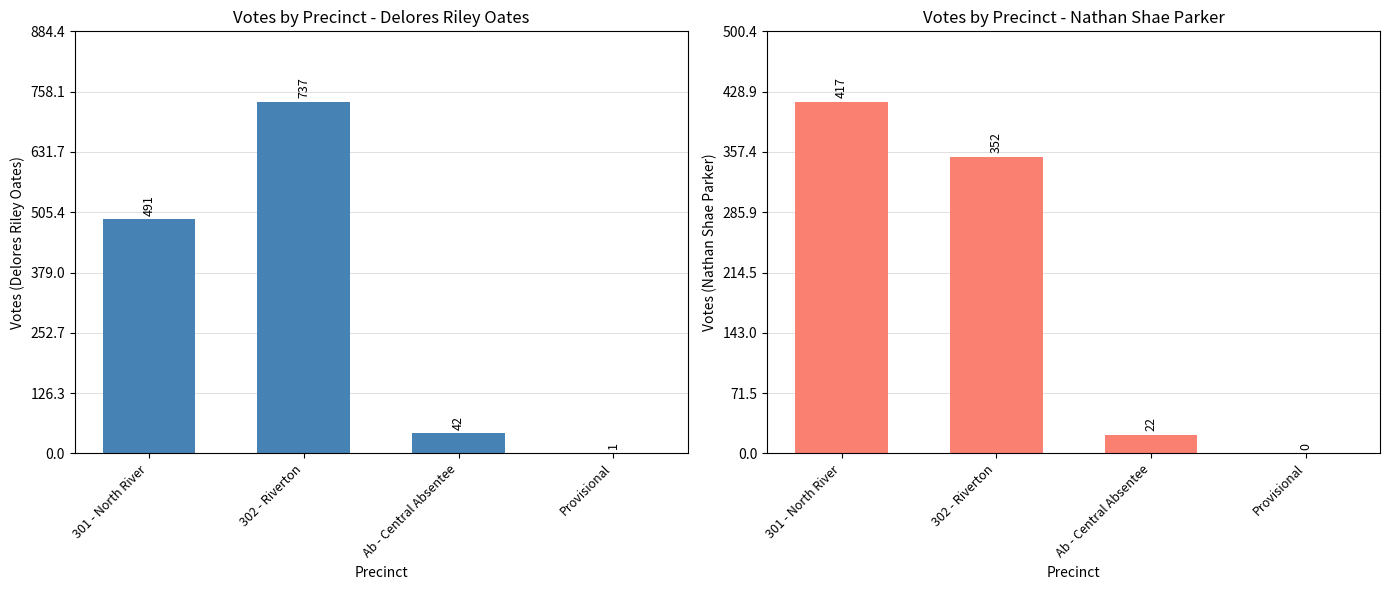

What is the difference between the second highest and minimum values in the Nathan Shae Parker series?

352